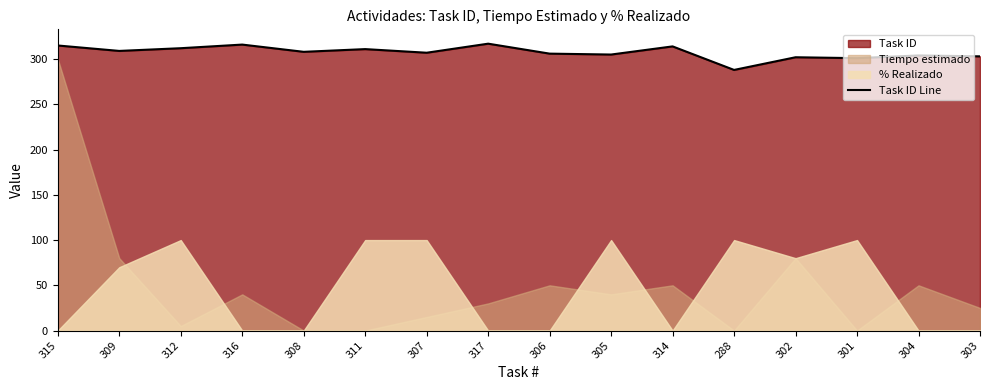

What is the label of the 1st point from the left?

315